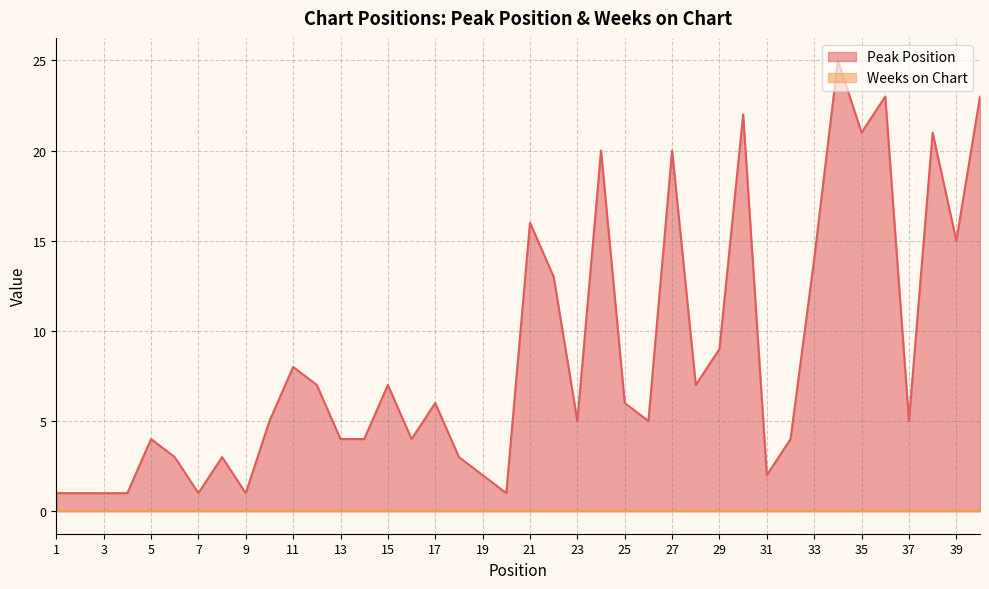

What is the difference between the second highest and second lowest values?

22